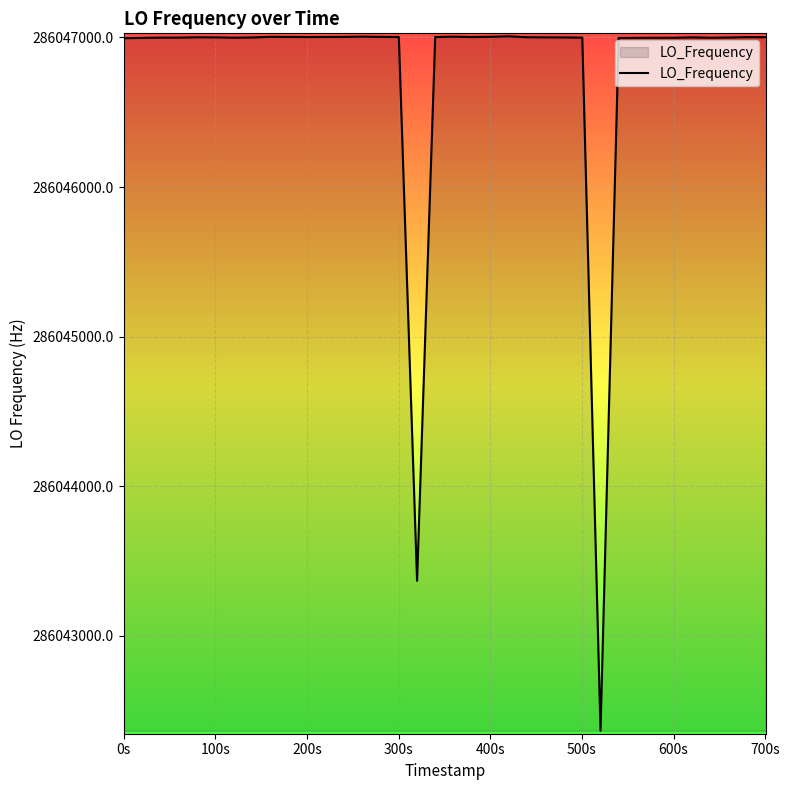

What is the minimum value shown in the chart?

286042365.4